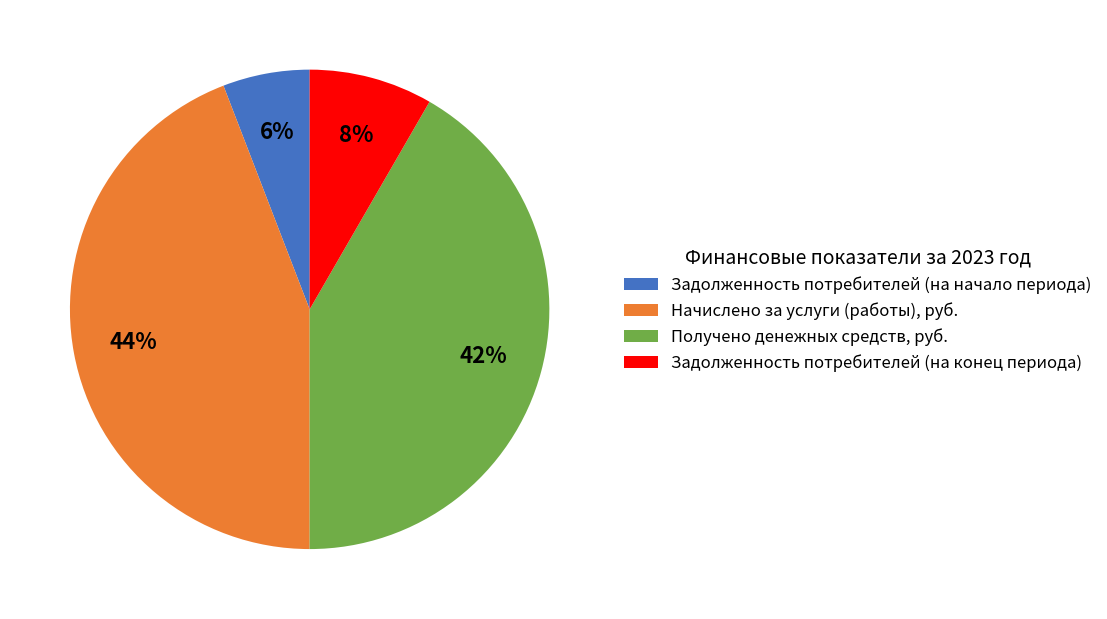

Combined, do Начислено за услуги (работы), руб. and Задолженность потребителей (на конец периода) account for over 50%?

Yes